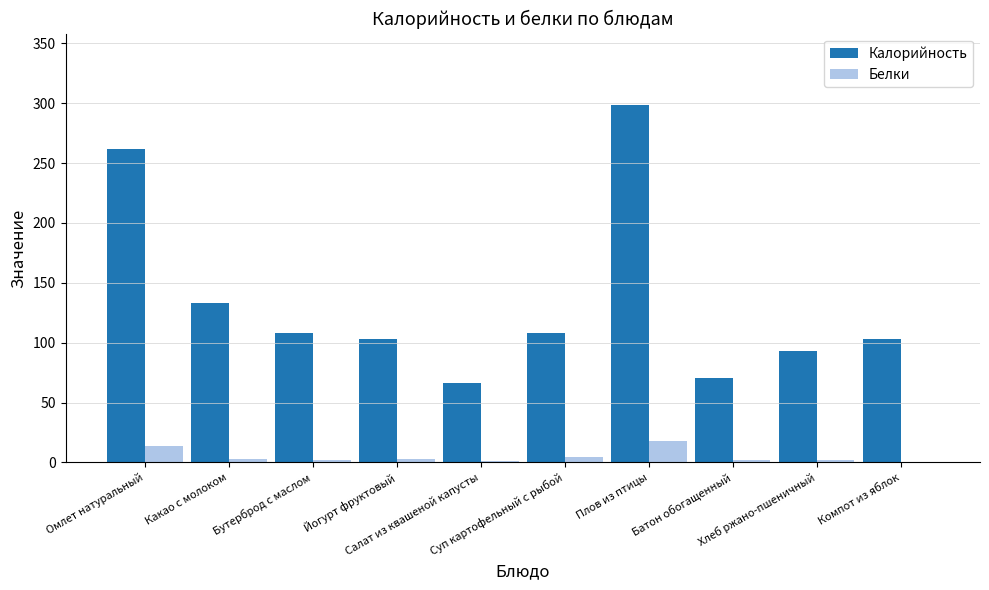

Which series has the largest total across all categories?

Калорийность